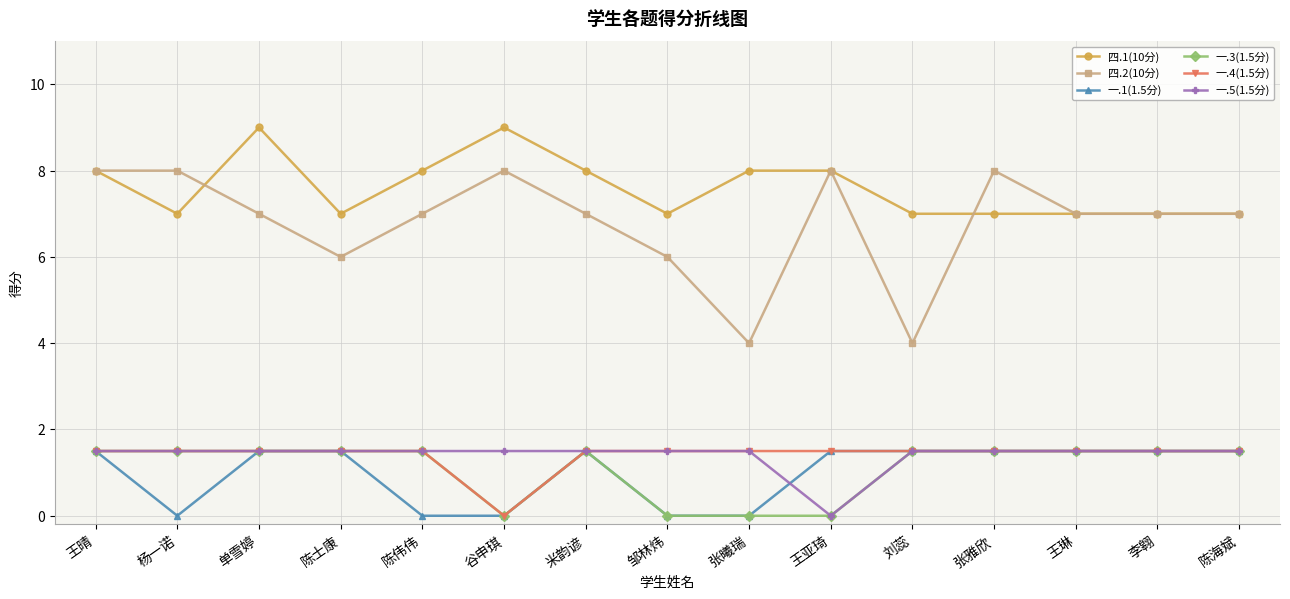

What is the highest value of the 一.5(1.5分) series?

1.5